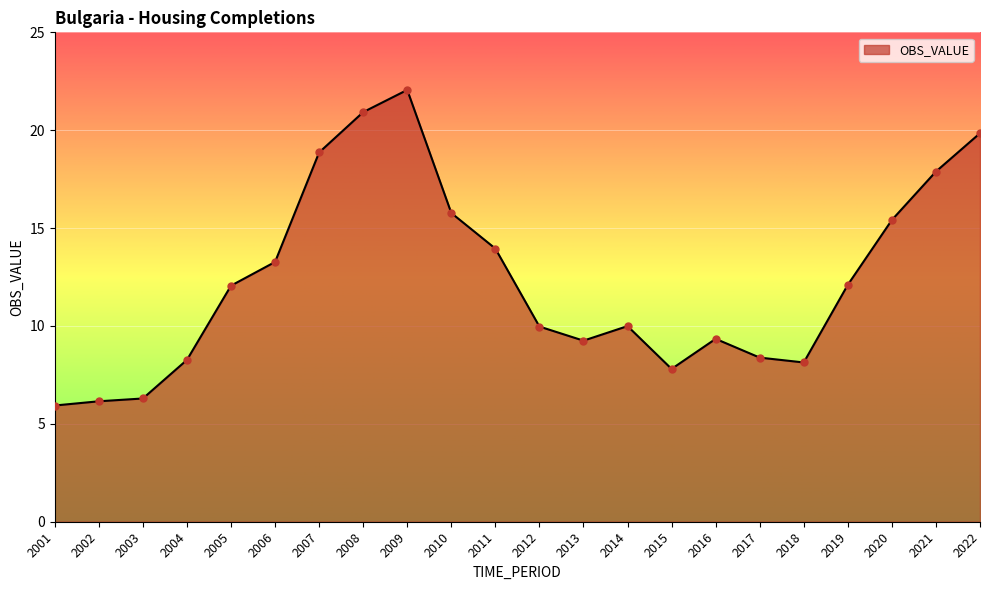

Between 2003 and 2022, which is larger?

2022